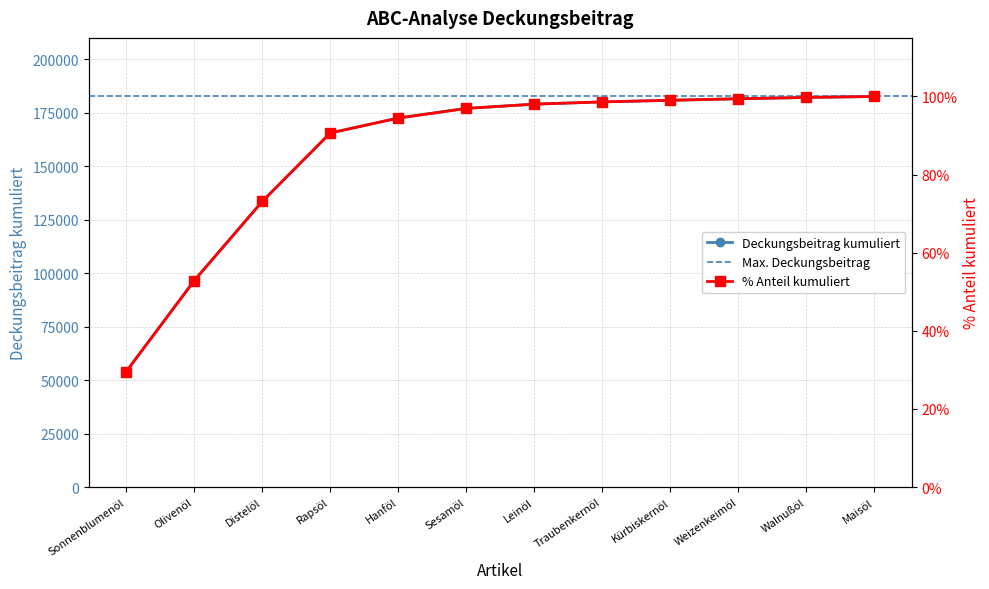

What is the value of the % Anteil kumuliert point at the 11th from the left?

1.0